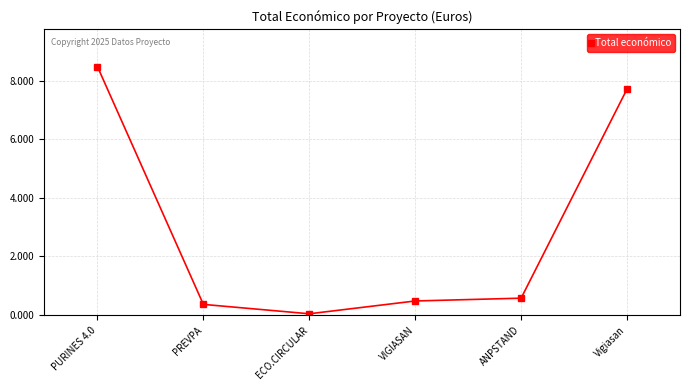

The value at PREVPA is 363424. True or false?

True